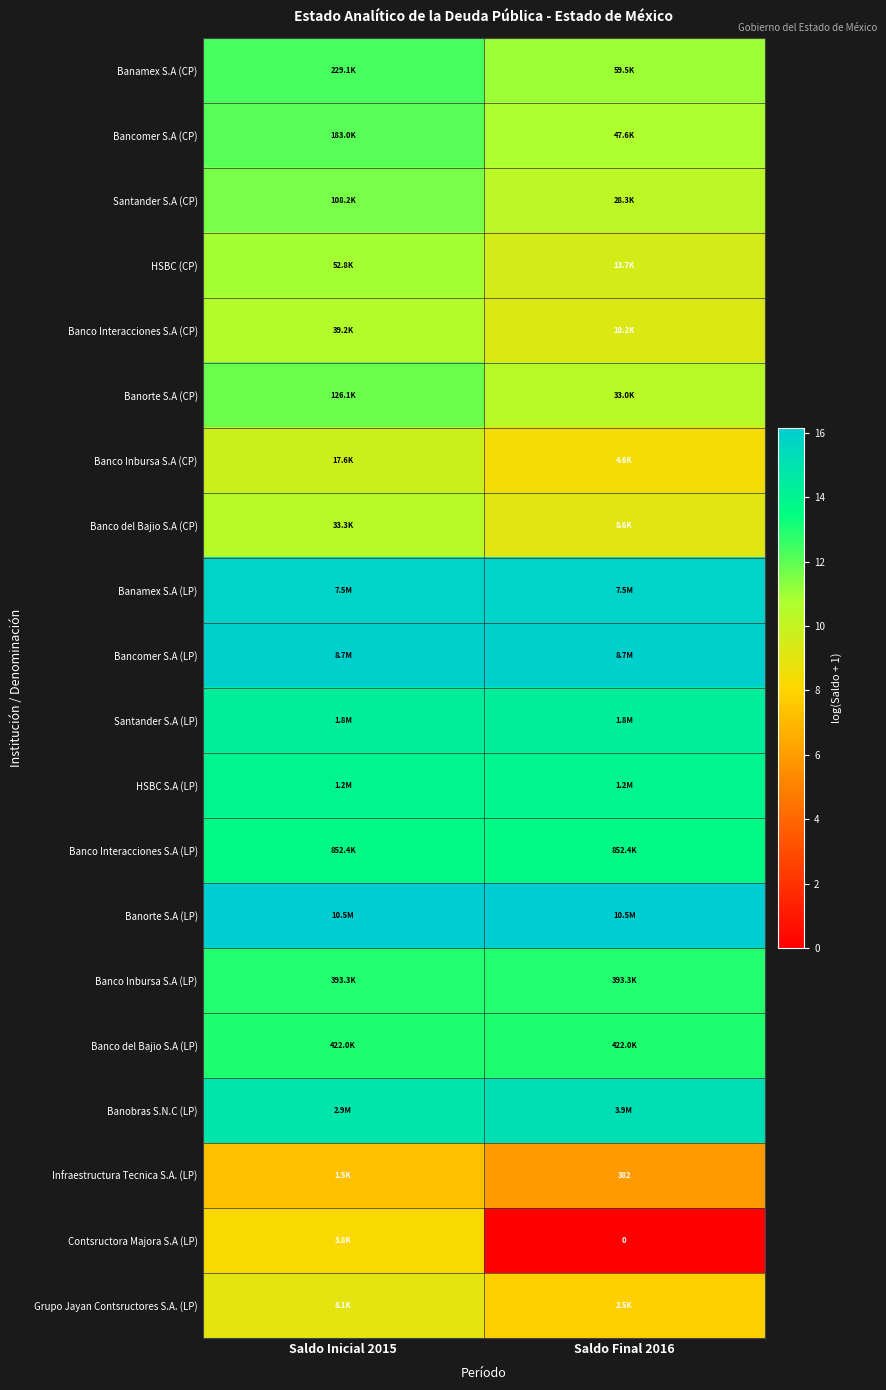

True or false: Banco del Bajio S.A (CP) has a value of 10.4 at Saldo Inicial 2015.

True